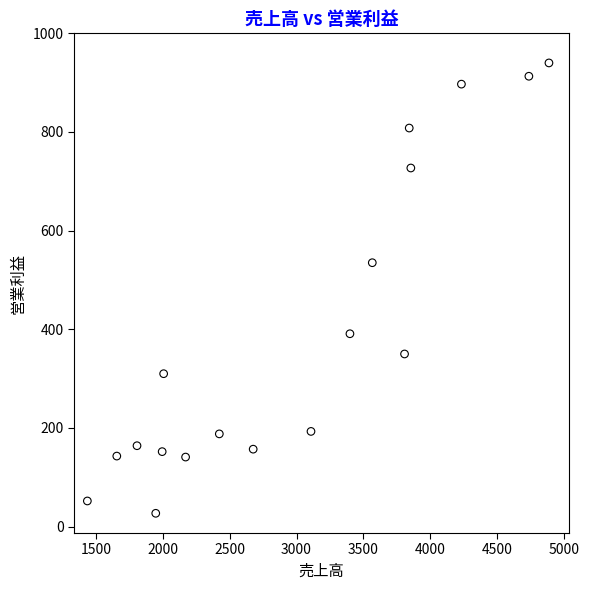

What Y value in the scatter plot is closest to 483?

535